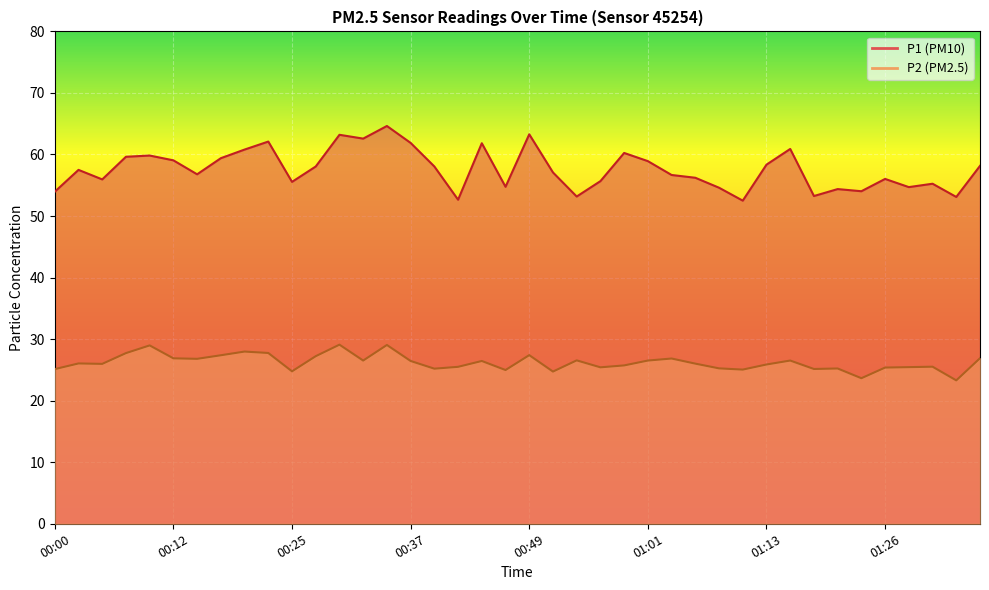

What is the difference between the maximum and minimum values in the P1 series?

12.1